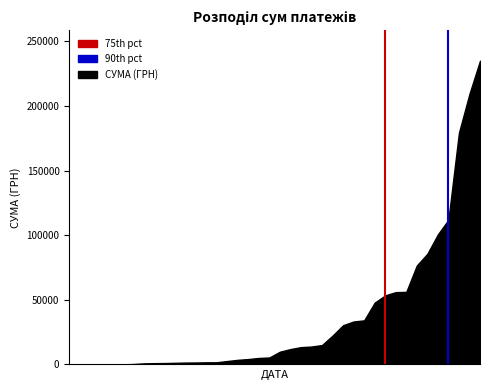

What is the difference between the maximum and minimum values?

235101.5